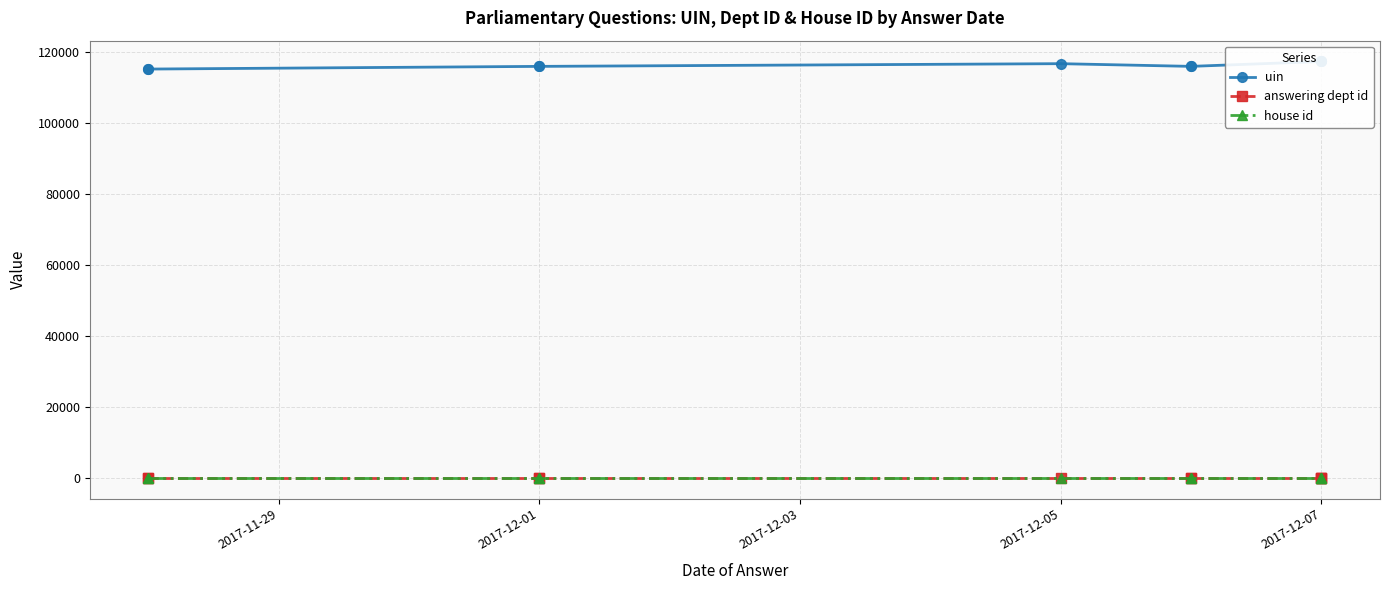

What is the minimum value shown in the chart?

1